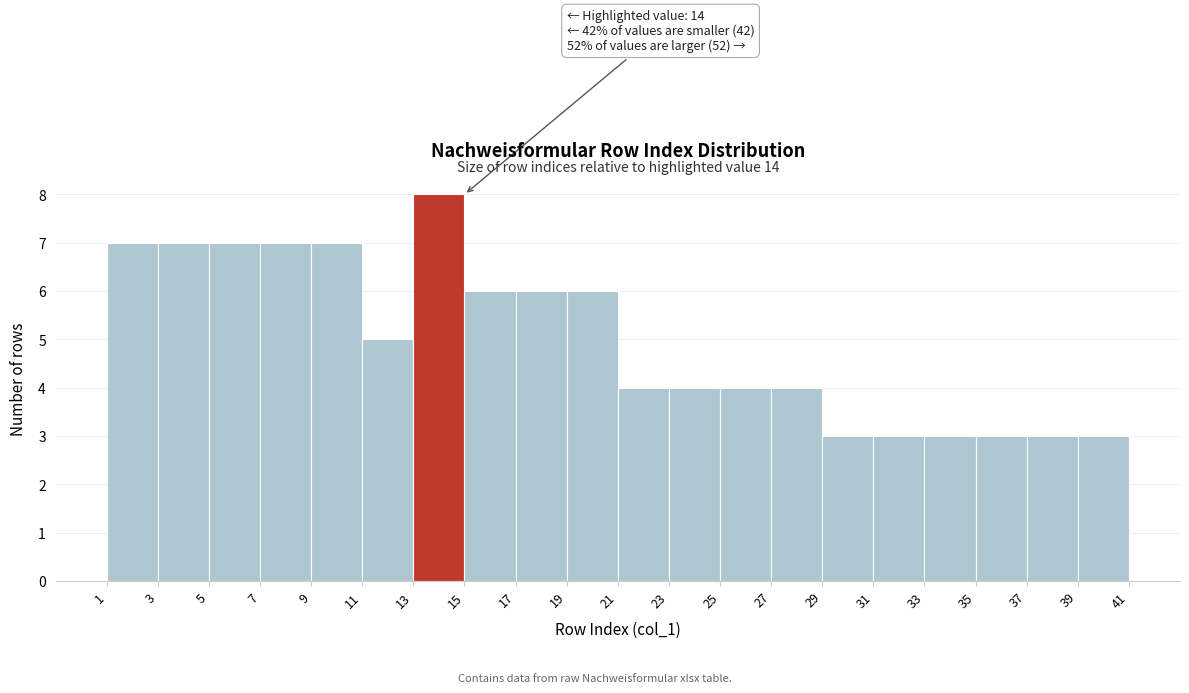

Which range on the x-axis has the tallest bar?

13 to 15